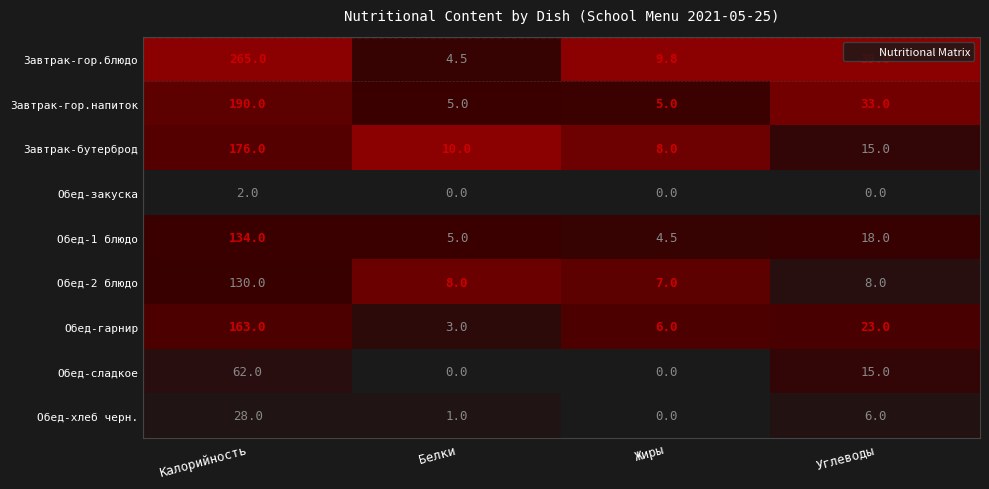

Is it true that Завтрак-гор.блюдо equals 4.5 at Белки?

True